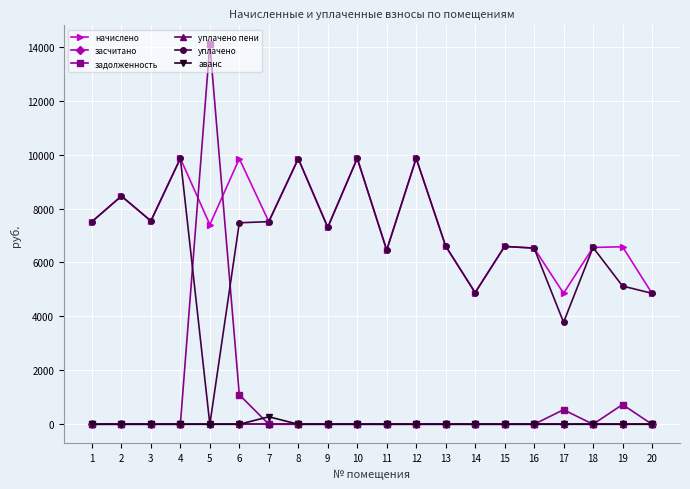

What is the highest value of the начислено series?

9861.5